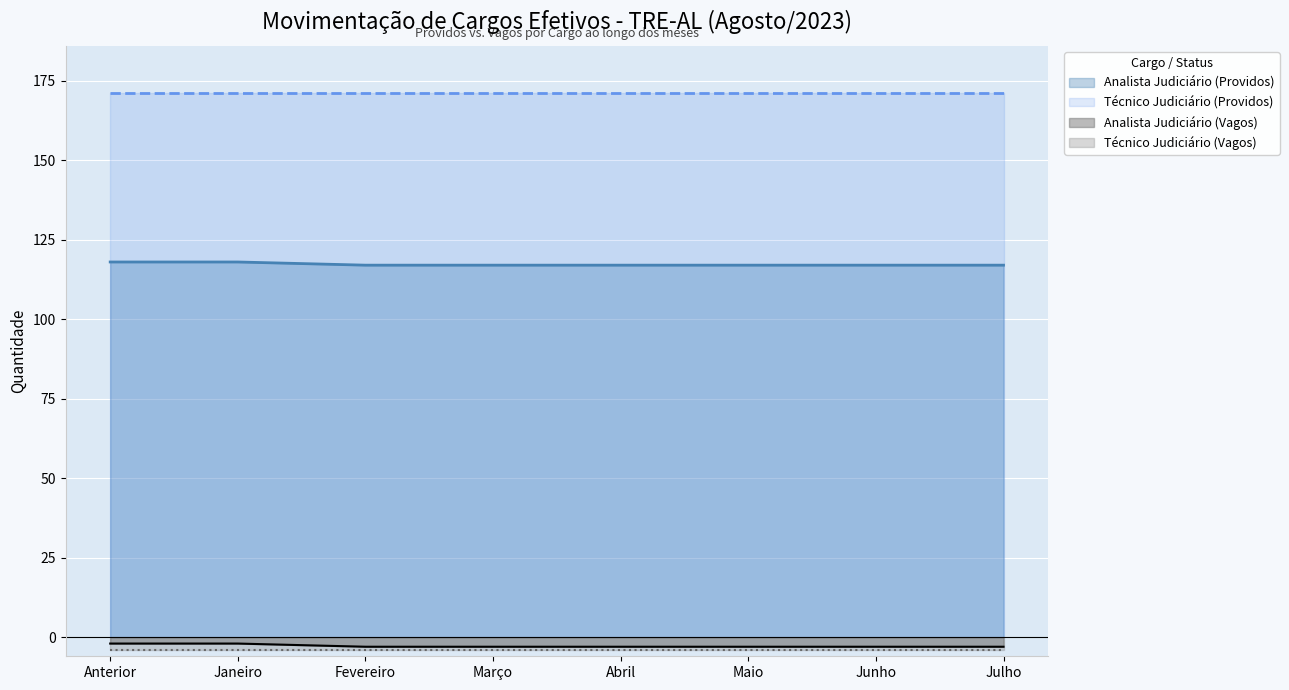

Reading left to right, transcribe all the data shown in this chart.

Anterior=118	Janeiro=118	Fevereiro=117	Março=117	Abril=117	Maio=117	Junho=117	Julho=117